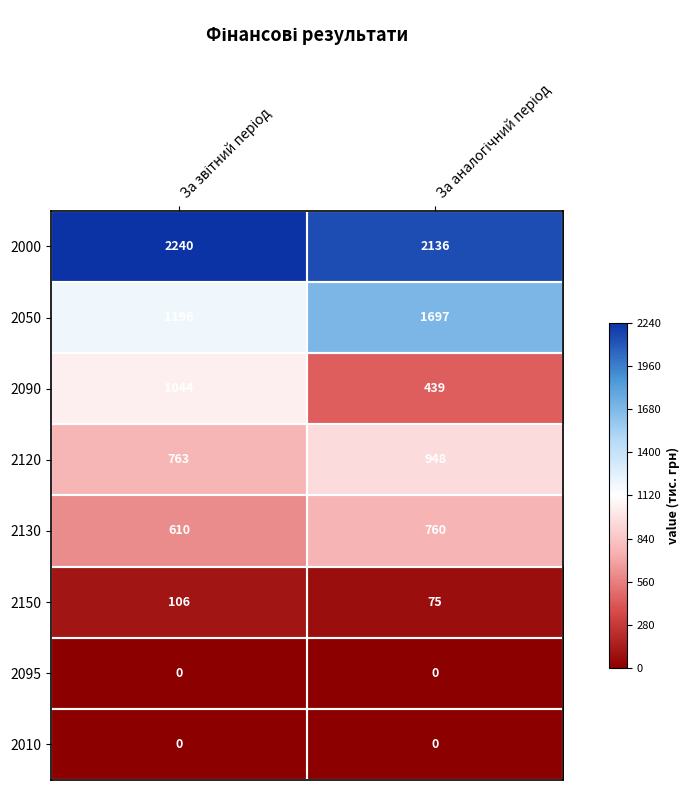

Which series has the largest total across all categories?

2000